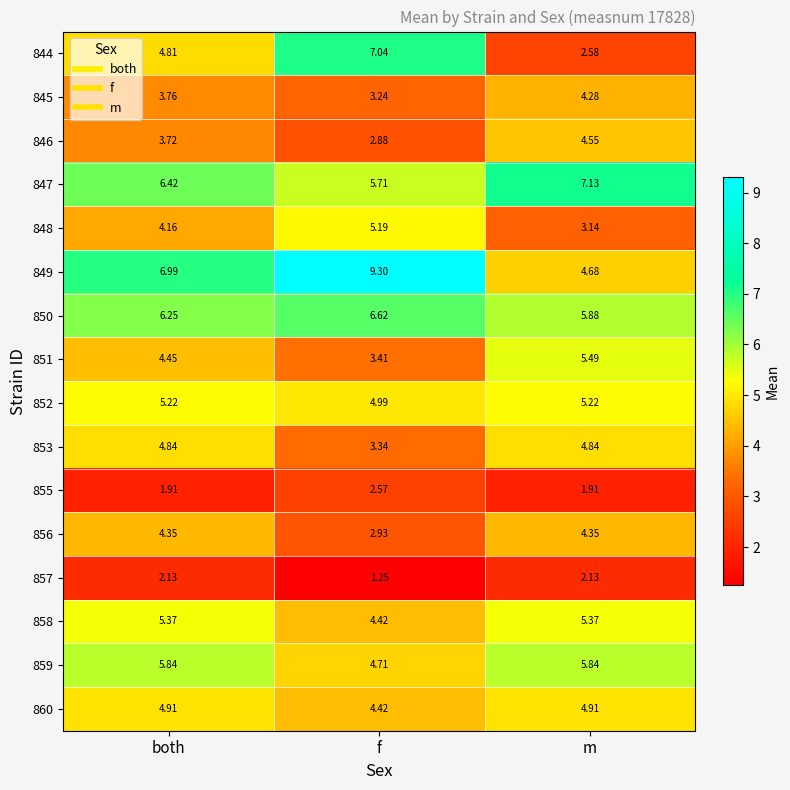

At which label is 851 closest to 4?

both